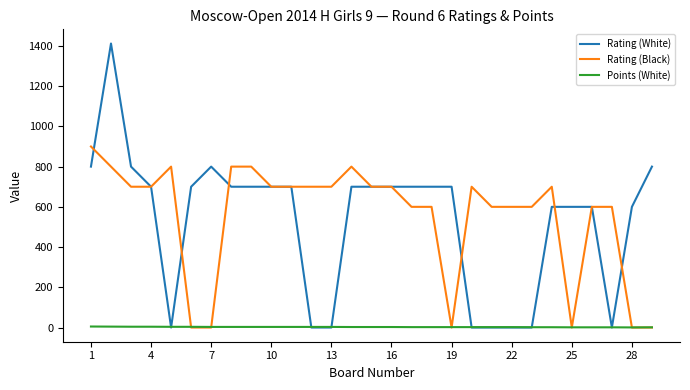

Which series has the widest spread of values?

Rating (White)